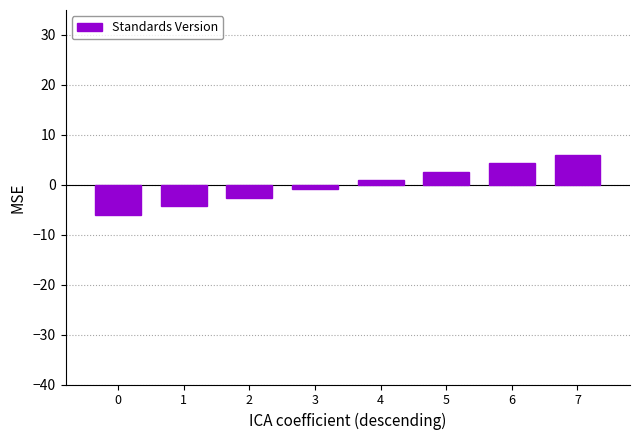

List the labels in order of value, smallest first.

0, 1, 2, 3, 4, 5, 6, 7